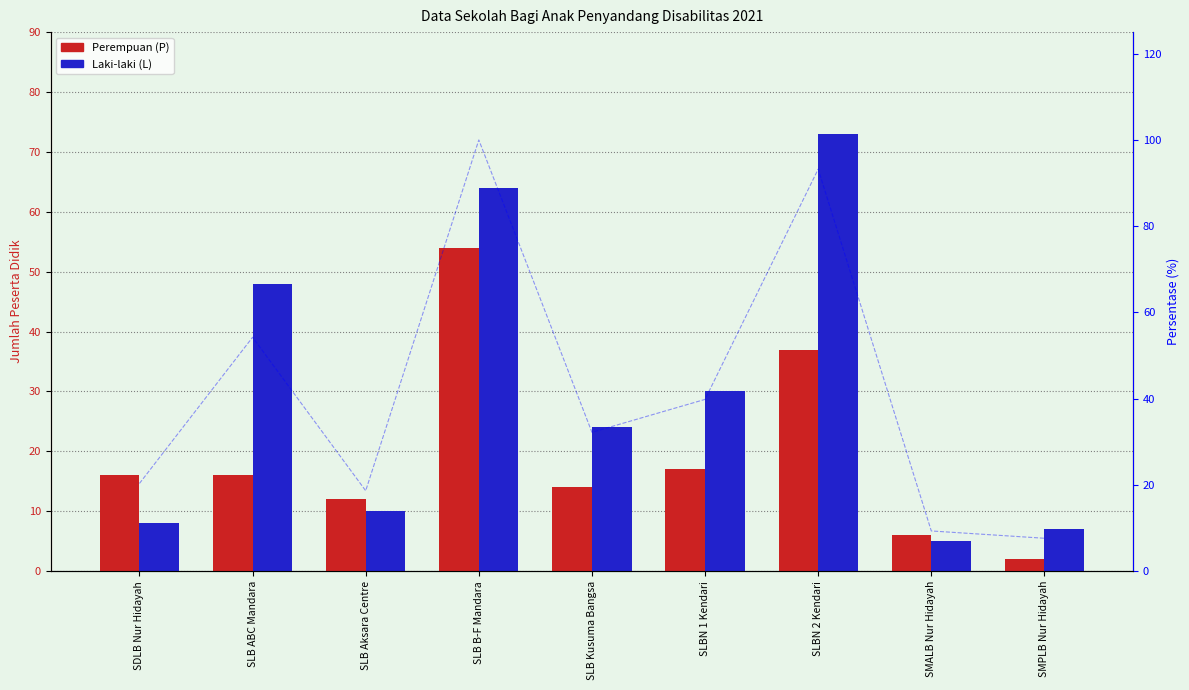

What is the sum of all Laki-laki (L) values?

269